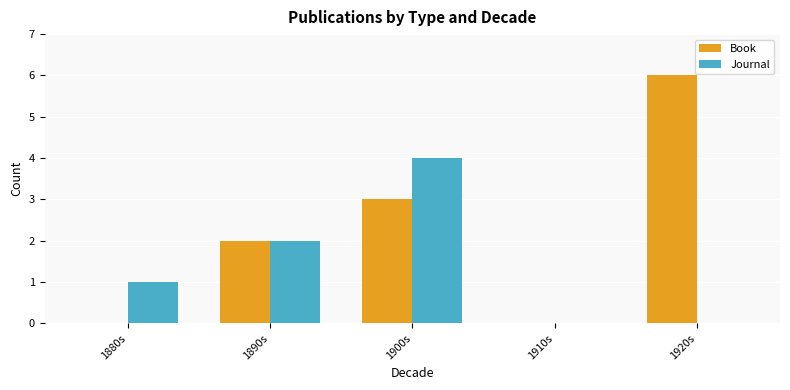

Which series has the largest total across all categories?

Book